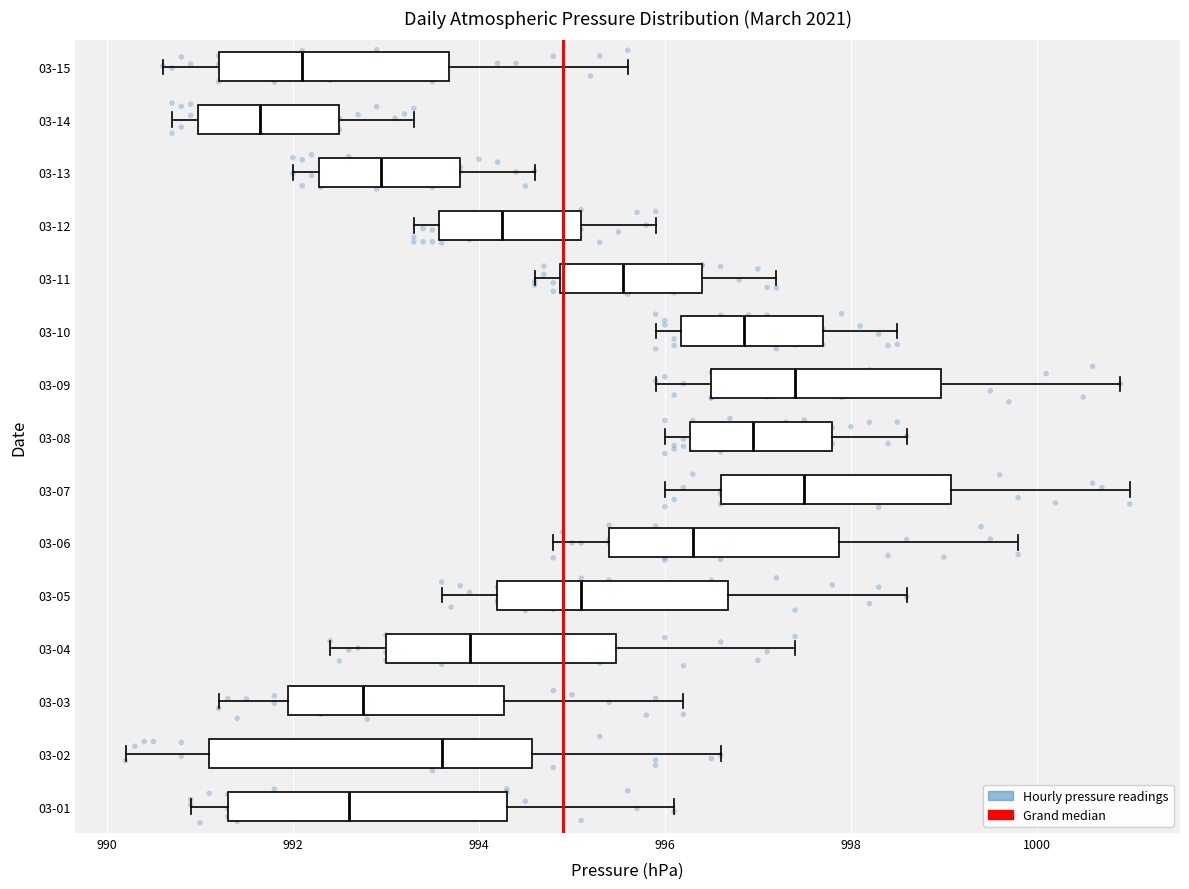

Reading bottom to top, transcribe this box plot: for each box, give where its median line is, the range the box spans, and where its two whiskers end, as read against the x-axis. The values are not printed on the chart, so give them approximately, as read against the axis.

03-01: median 992.6, box 991.4 to 994.4, whiskers 991.0 to 996.2
03-02: median 993.6, box 991.2 to 994.6, whiskers 990.2 to 996.6
03-03: median 992.8, box 992.0 to 994.2, whiskers 991.2 to 996.2
03-04: median 994.0, box 993.0 to 995.4, whiskers 992.4 to 997.4
03-05: median 995.2, box 994.2 to 996.6, whiskers 993.6 to 998.6
03-06: median 996.4, box 995.4 to 997.8, whiskers 994.8 to 999.8
03-07: median 997.6, box 996.6 to 999.0, whiskers 996.0 to 1001.0
03-08: median 997.0, box 996.2 to 997.8, whiskers 996.0 to 998.6
03-09: median 997.4, box 996.6 to 999.0, whiskers 996.0 to 1001.0
03-10: median 996.8, box 996.2 to 997.8, whiskers 996.0 to 998.6
03-11: median 995.6, box 994.8 to 996.4, whiskers 994.6 to 997.2
03-12: median 994.2, box 993.6 to 995.2, whiskers 993.4 to 996.0
03-13: median 993.0, box 992.2 to 993.8, whiskers 992.0 to 994.6
03-14: median 991.6, box 991.0 to 992.6, whiskers 990.8 to 993.4
03-15: median 992.2, box 991.2 to 993.6, whiskers 990.6 to 995.6